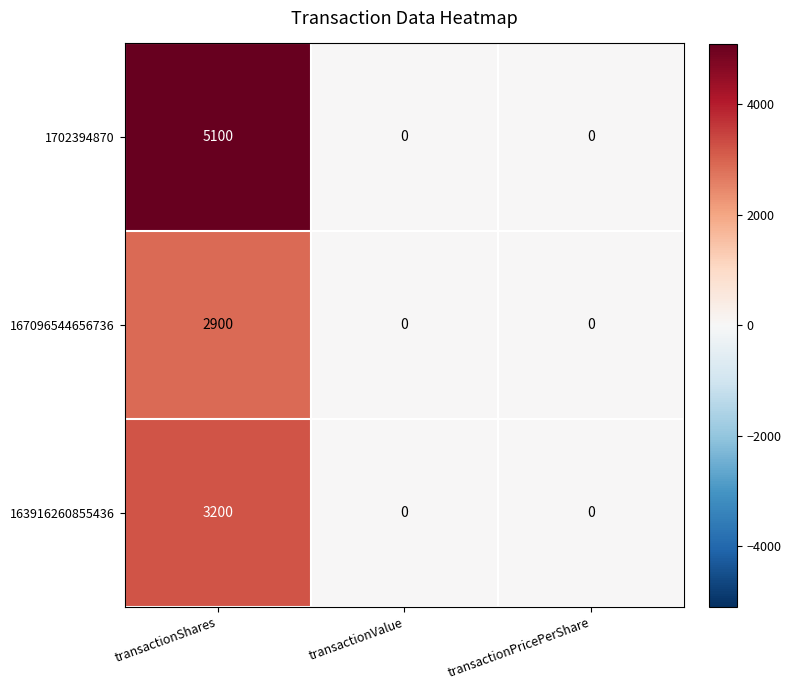

Which series has the largest range (max minus min)?

1702394870